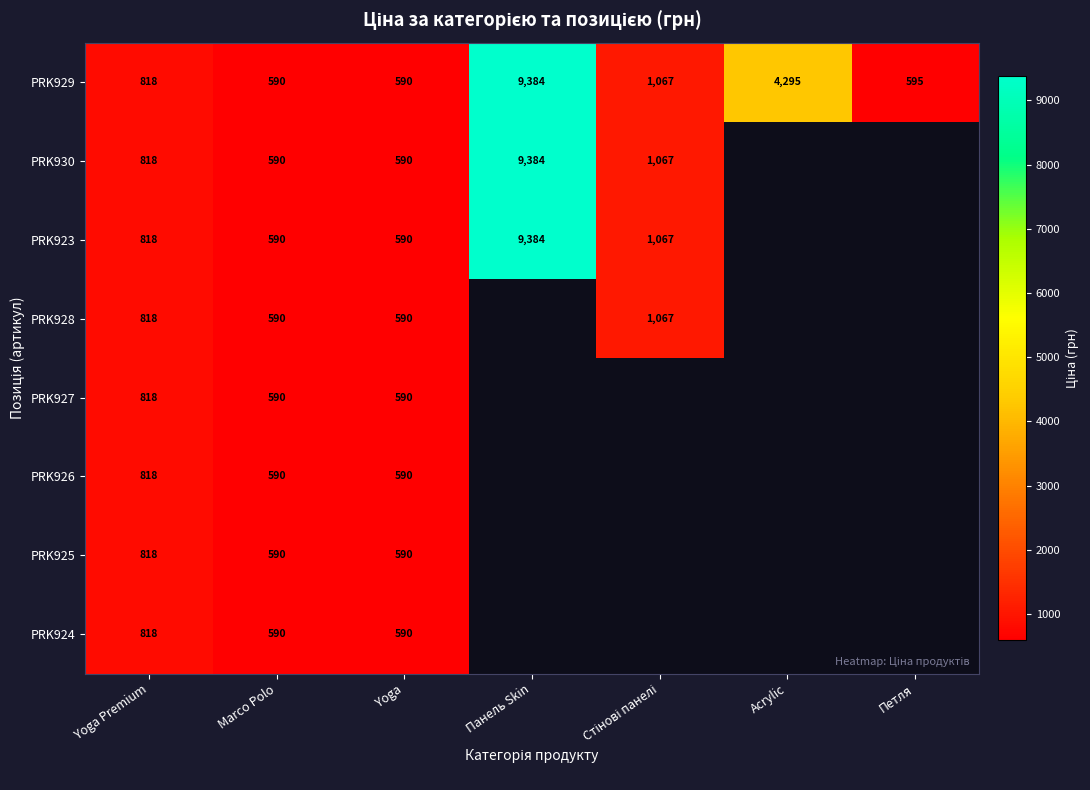

Is the value of PRK925 at Marco Polo greater than the value of PRK926 at Yoga Premium?

No